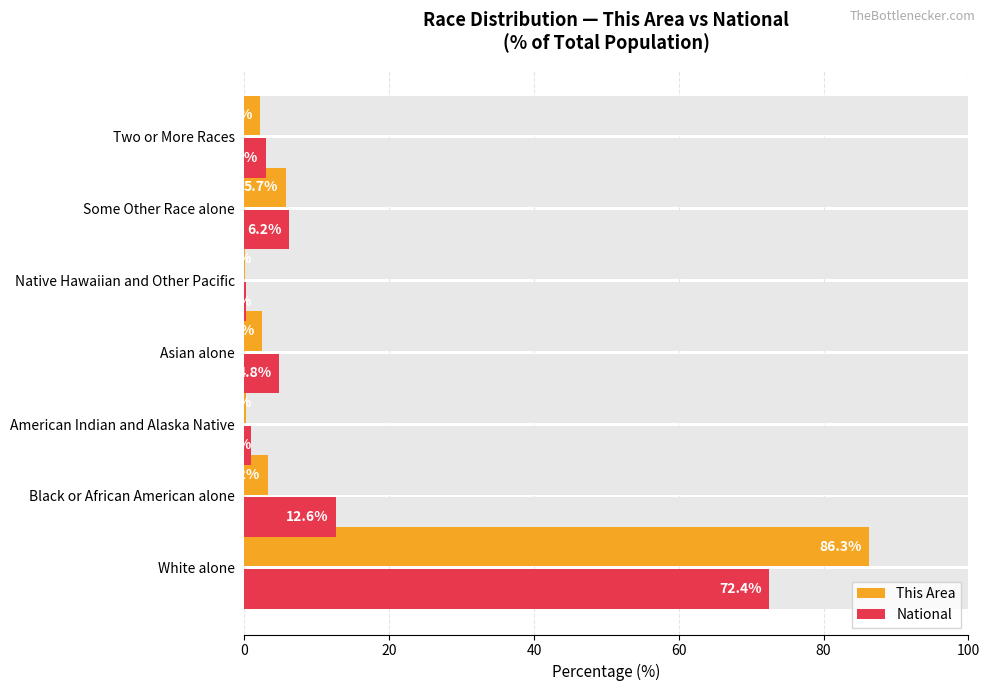

What value does the This Area series have at Asian alone?

2.4